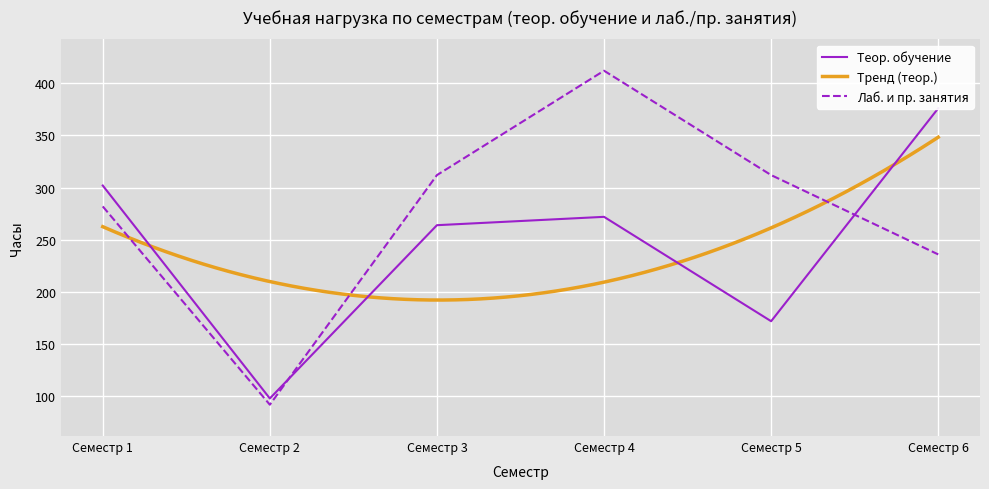

Reading left to right, list all the values displayed in this chart.

Теор. обучение: 302	98	264	272	172	376
Лаб. и пр. занятия: 282	92	312	412	312	236